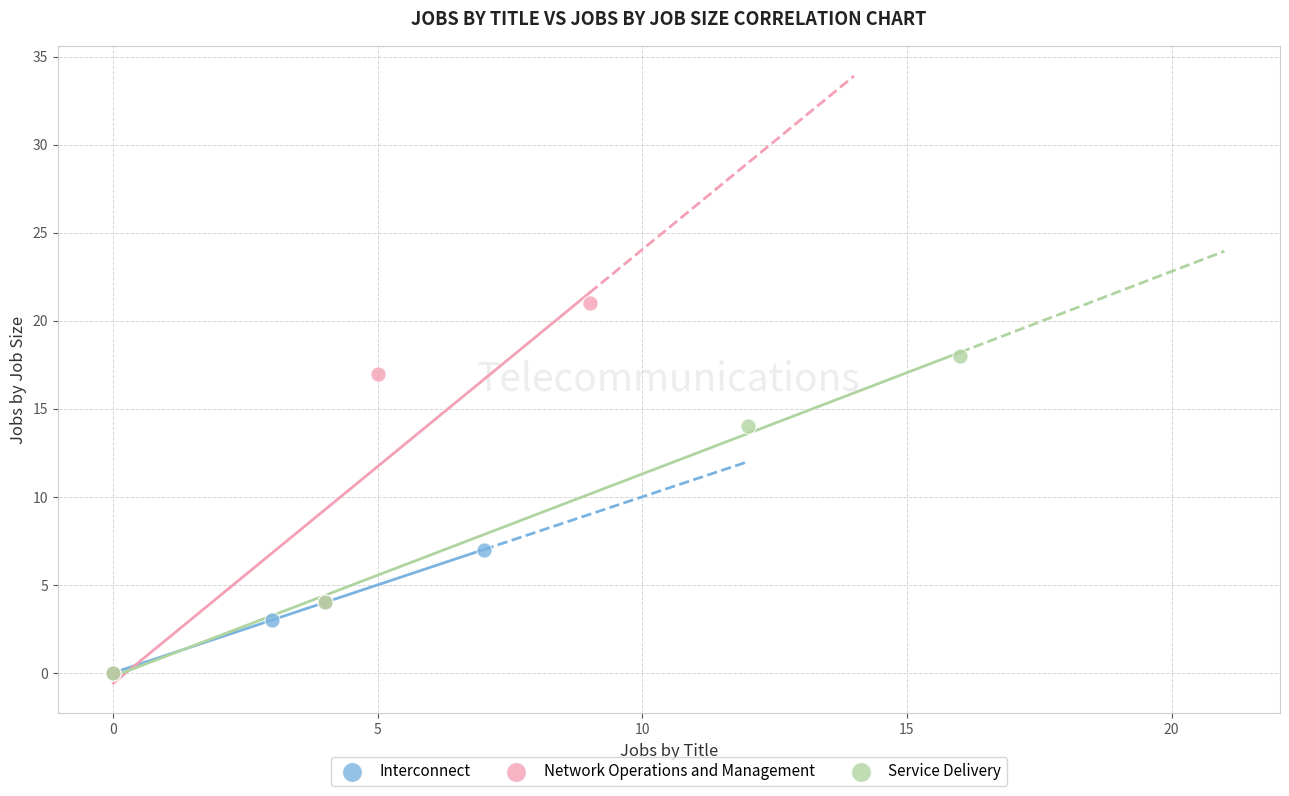

Which series has the widest spread of Y values?

Network Operations and Management